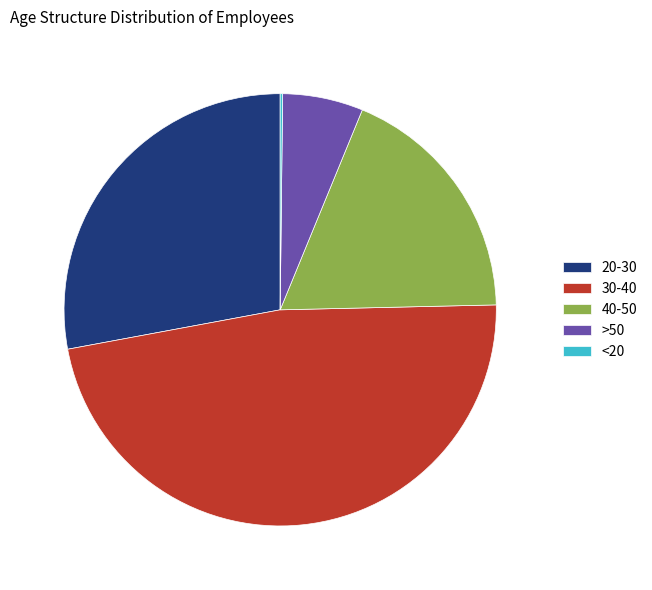

What is the largest slice in the pie chart?

30-40